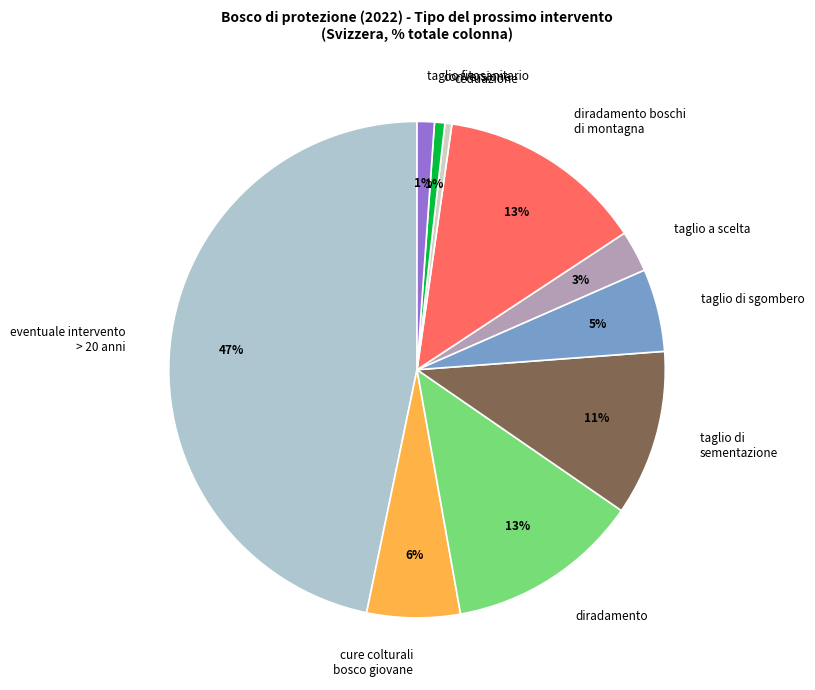

Do diradamento boschi di montagna and diradamento together represent more than half of the pie?

No